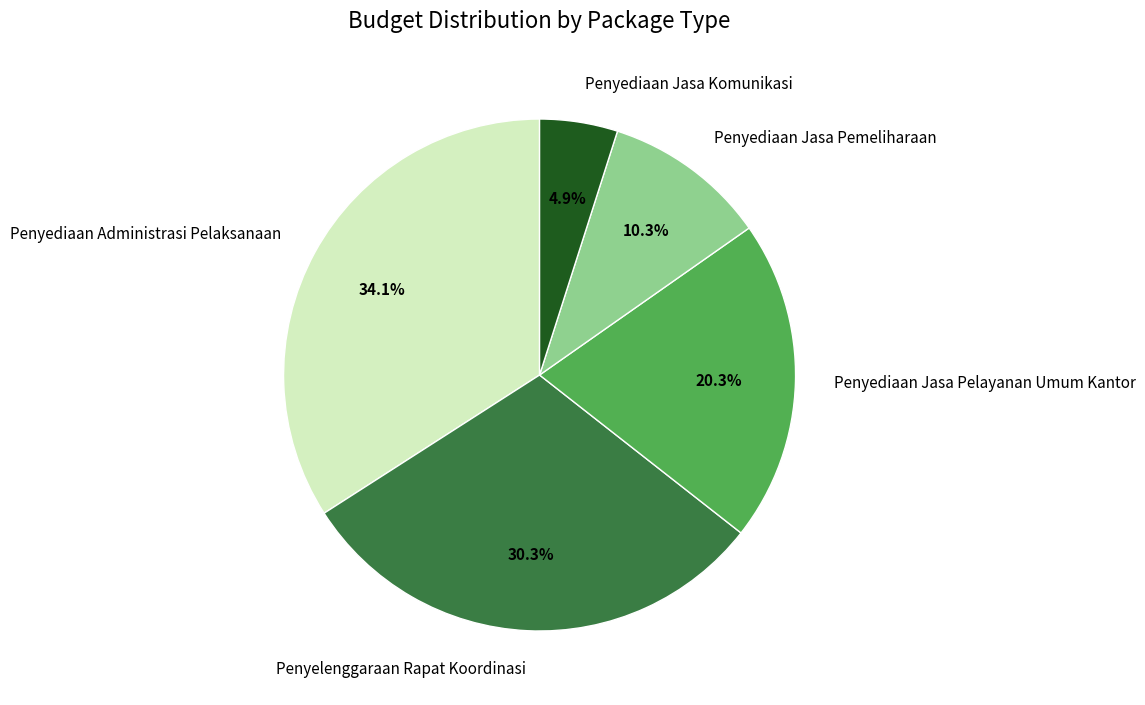

Which slice is the largest?

Penyediaan Administrasi Pelaksanaan